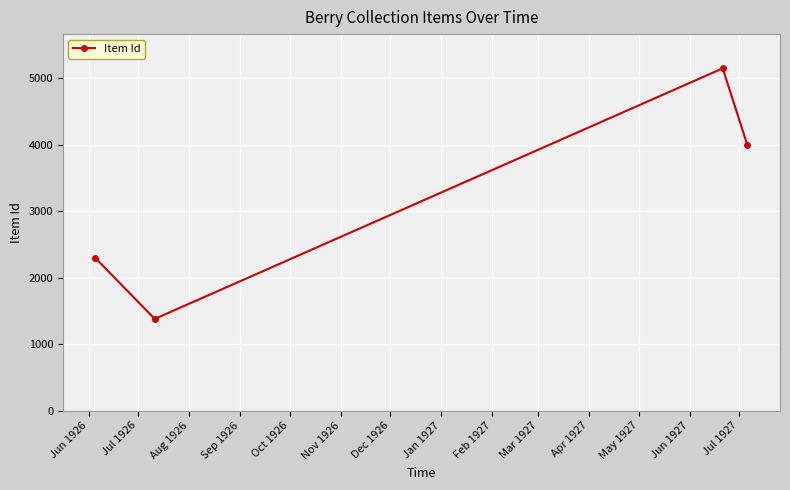

What is the greatest value displayed?

5149